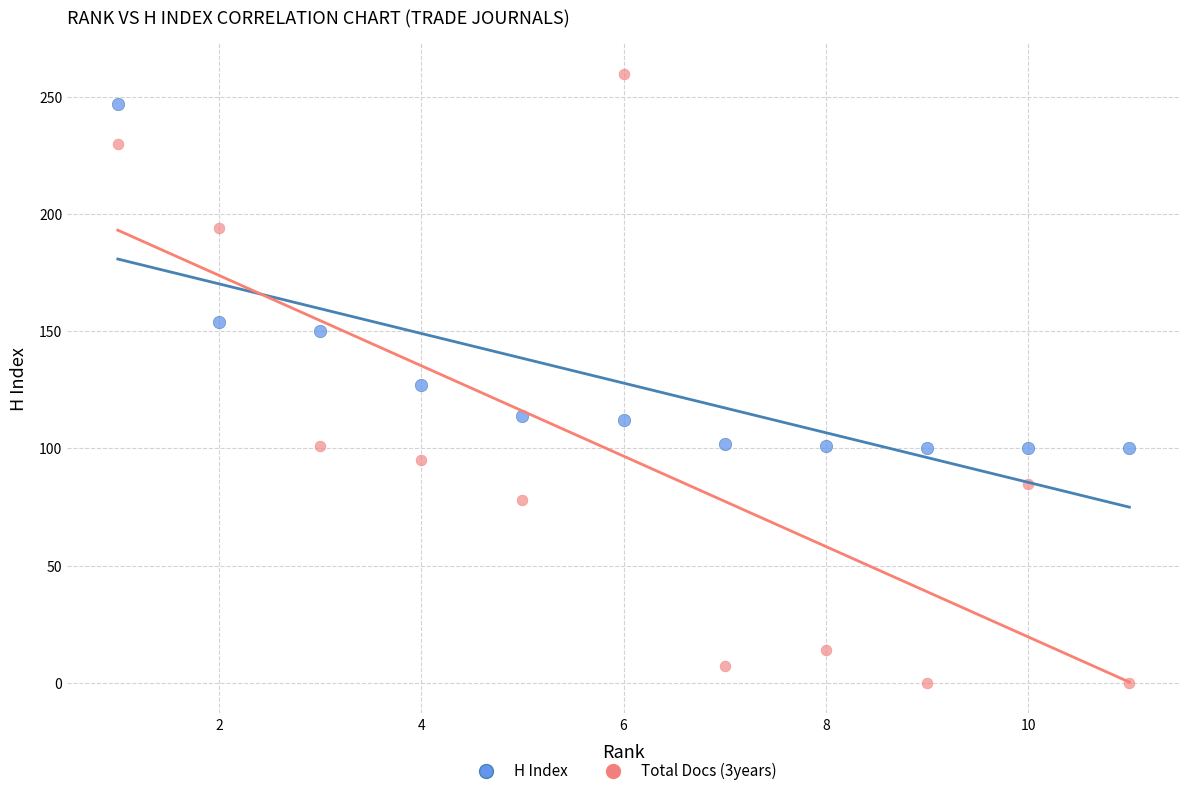

Which series has the widest spread of Y values?

Total Docs (3years)